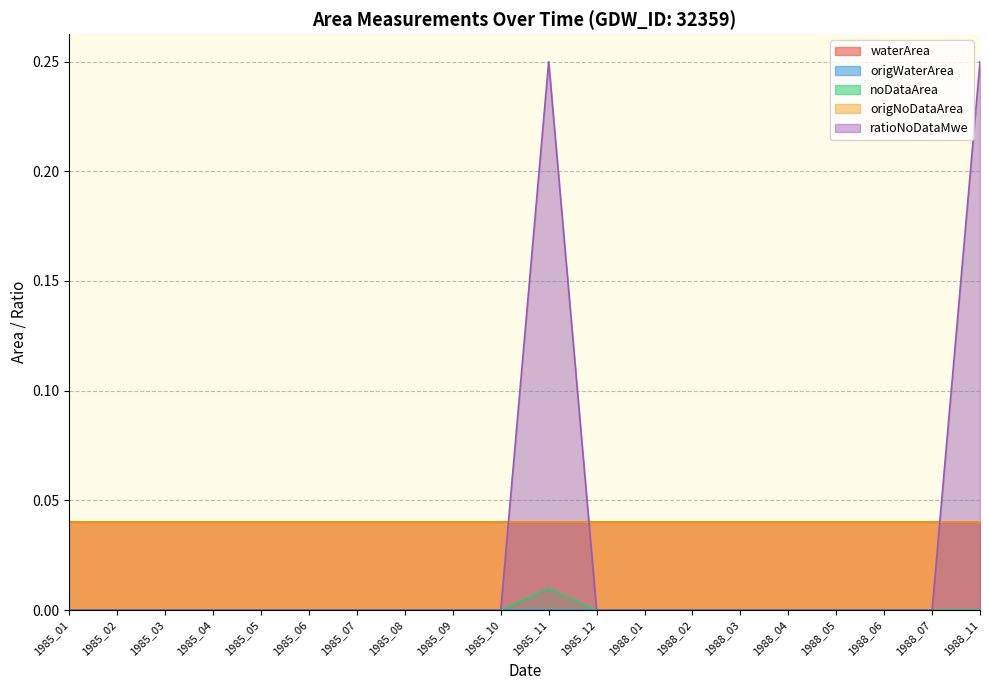

What are all the series names shown in the legend?

waterArea, origWaterArea, noDataArea, origNoDataArea, ratioNoDataMwe